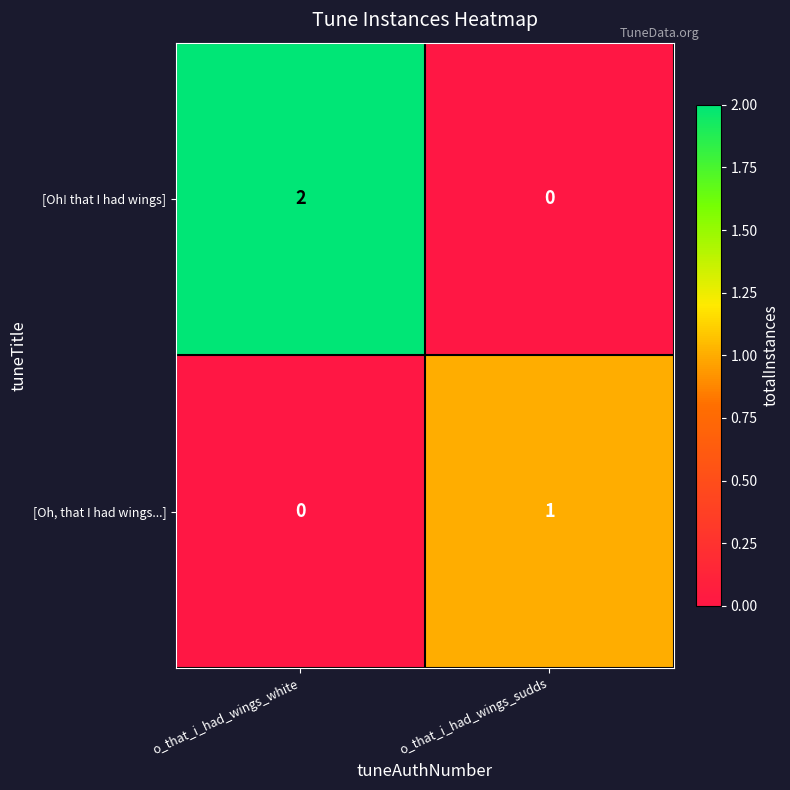

The value of [Oh! that I had wings] at o_that_i_had_wings_sudds is -1. True or false?

False